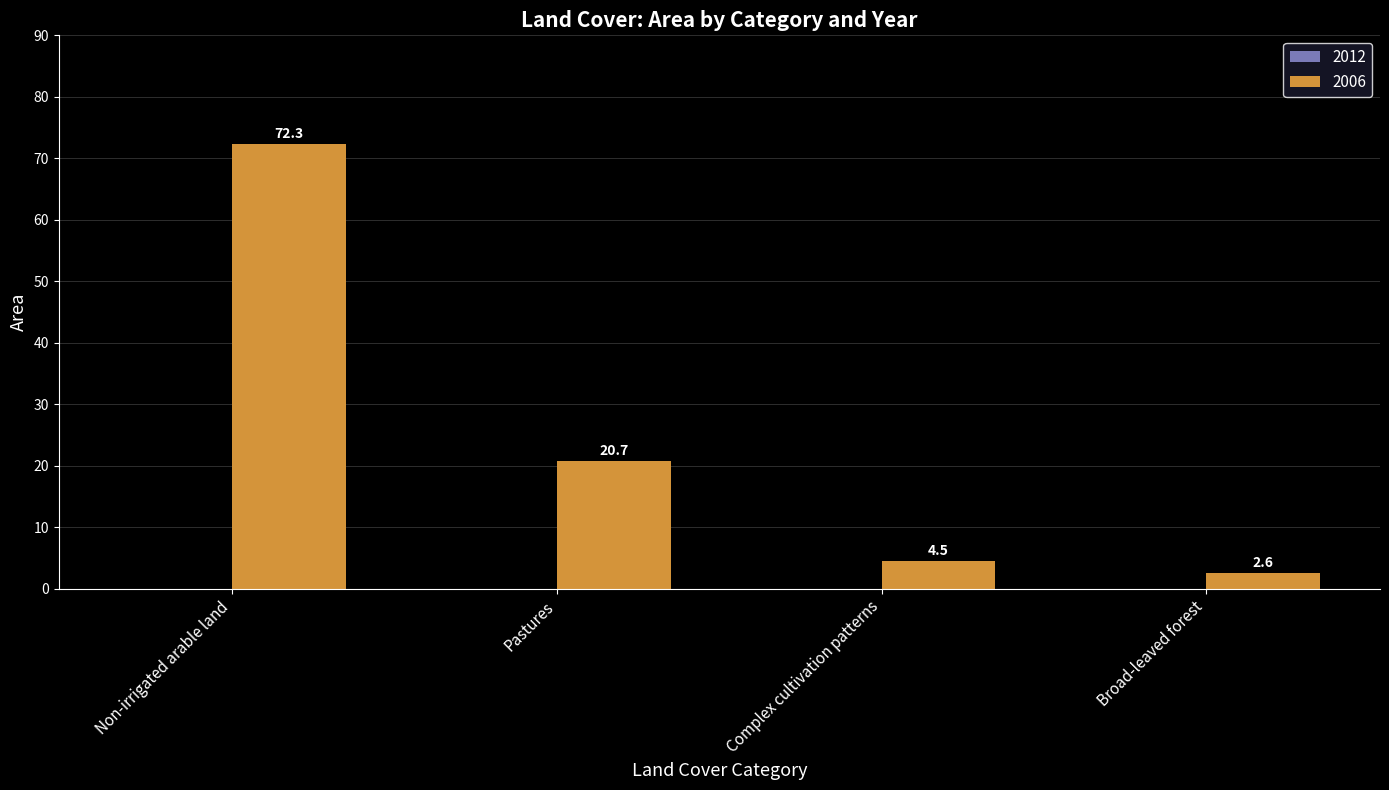

The chart shows a value of 72.3 at Non-irrigated arable land. True or false?

True